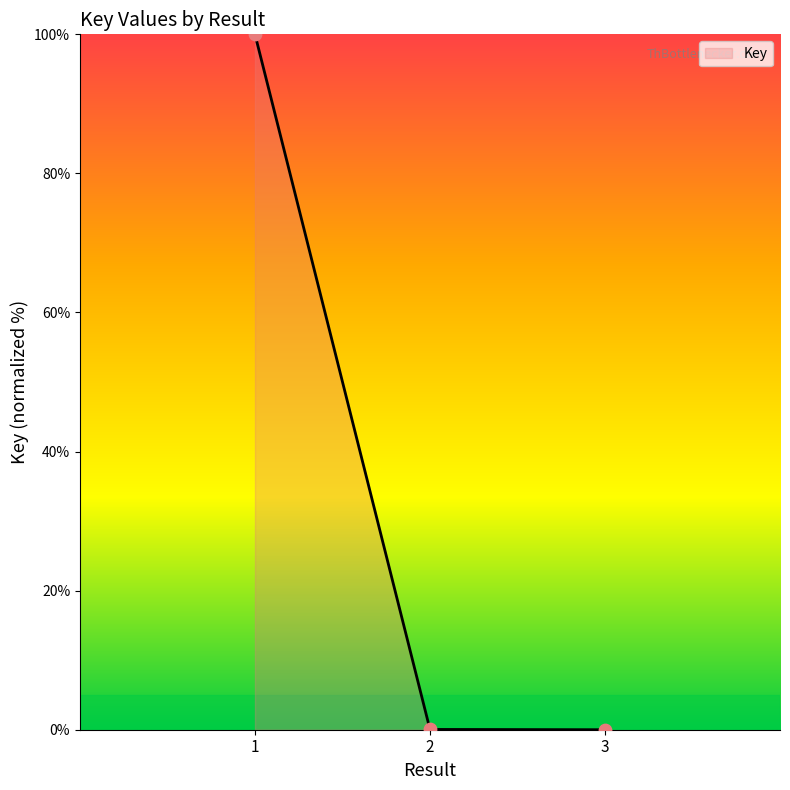

Between 1 and 3, which is larger?

1